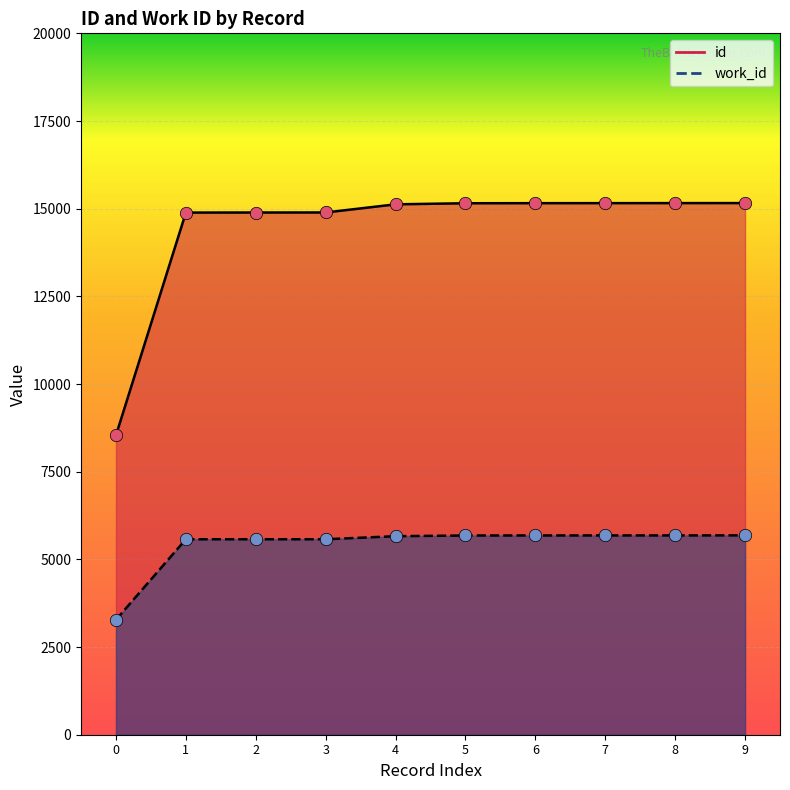

What are all the series names shown in the legend?

id, work_id